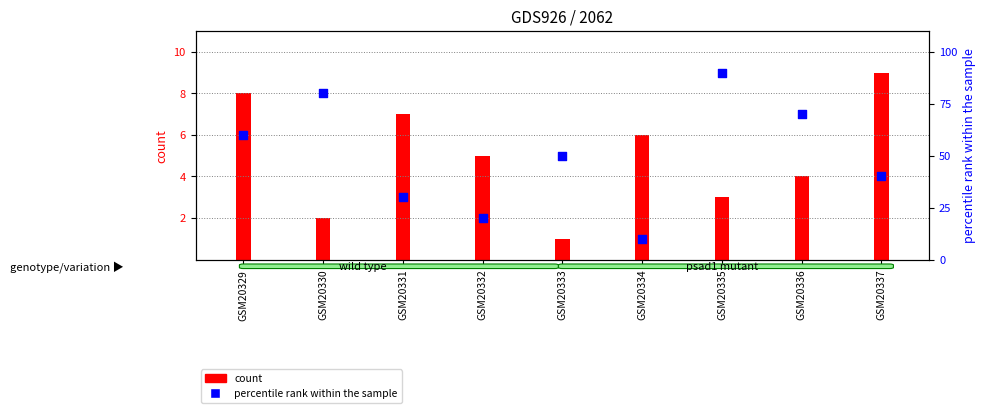

Which series reaches the minimum Y coordinate?

col_9 (count)